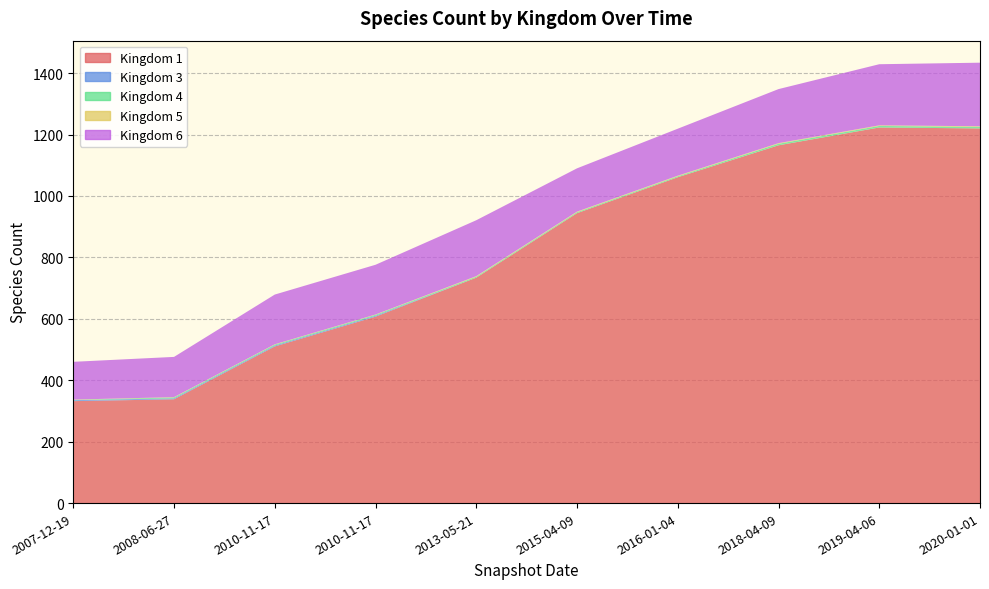

Reading right to left, what are all the values shown in this chart?

1: 2020-01-01=1220	2019-04-06=1223	2018-04-09=1165	2016-01-04=1061	2015-04-09=944	2013-05-21=734	2010-11-17=607	2010-11-17=510	2008-06-27=338	2007-12-19=332
3: 2020-01-01=0	2019-04-06=0	2018-04-09=0	2016-01-04=0	2015-04-09=0	2013-05-21=0	2010-11-17=3	2010-11-17=3	2008-06-27=3	2007-12-19=3
4: 2020-01-01=5	2019-04-06=5	2018-04-09=5	2016-01-04=3	2015-04-09=3	2013-05-21=3	2010-11-17=3	2010-11-17=3	2008-06-27=3	2007-12-19=1
5: 2020-01-01=2	2019-04-06=2	2018-04-09=2	2016-01-04=2	2015-04-09=2	2013-05-21=2	2010-11-17=1	2010-11-17=1	2008-06-27=1	2007-12-19=1
6: 2020-01-01=207	2019-04-06=199	2018-04-09=176	2016-01-04=153	2015-04-09=141	2013-05-21=182	2010-11-17=162	2010-11-17=162	2008-06-27=131	2007-12-19=123